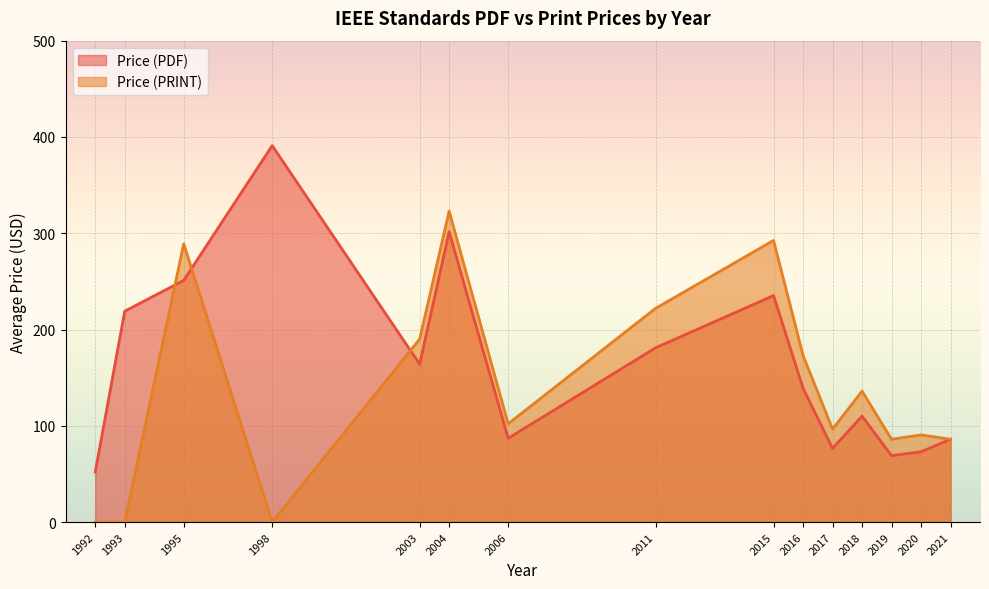

The value of Price (PRINT) at 2015 is 303. True or false?

False